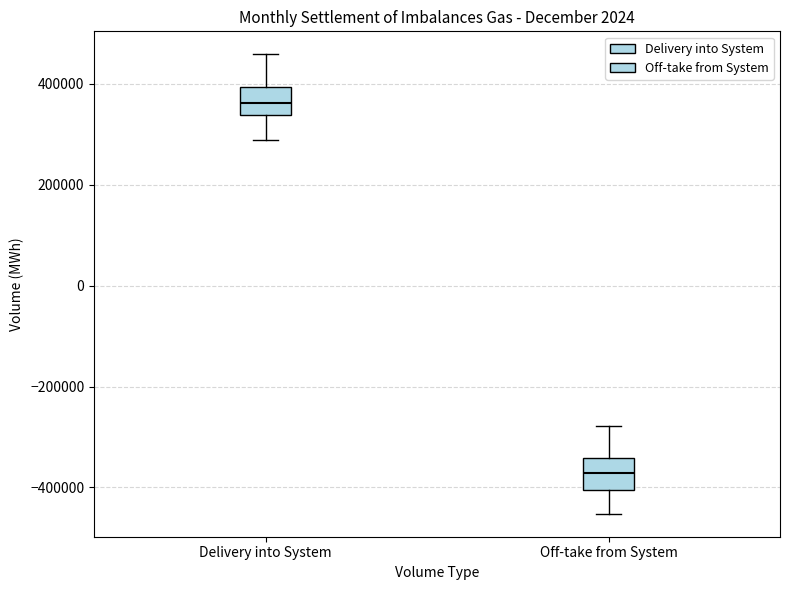

Reading left to right, read every box against the y-axis: the position of its median line, the range the box covers, and the ends of its whiskers. The values are not printed on the chart, so give them approximately, as read against the axis.

Delivery into System: median 360000, box 340000 to 400000, whiskers 280000 to 460000
Off-take from System: median -380000, box -400000 to -340000, whiskers -460000 to -280000